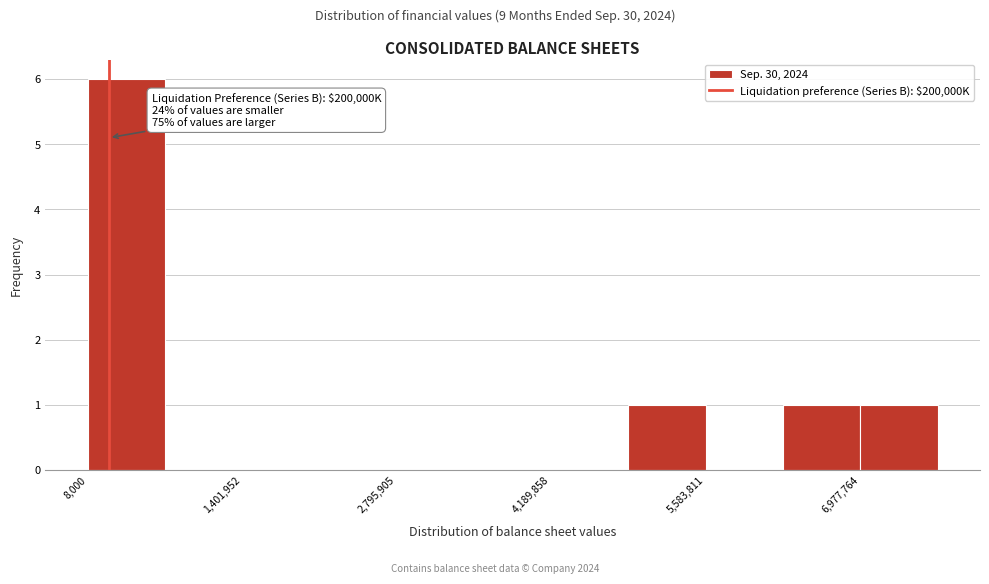

Read against the x-axis, roughly where is the centre of the tallest bar?

400000